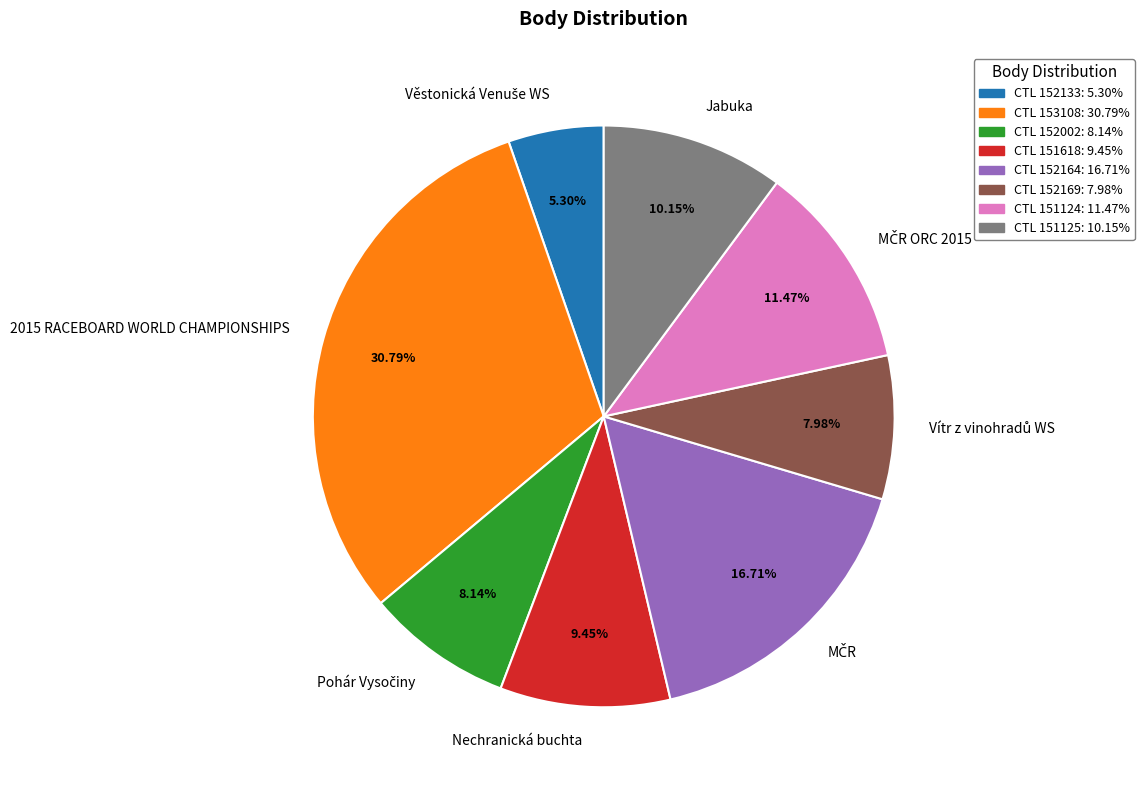

Is there a majority slice in this chart?

No